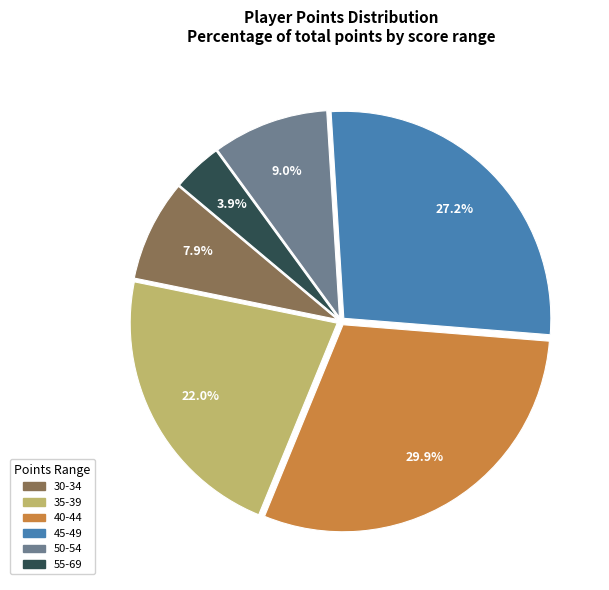

Is there a majority slice in this chart?

No